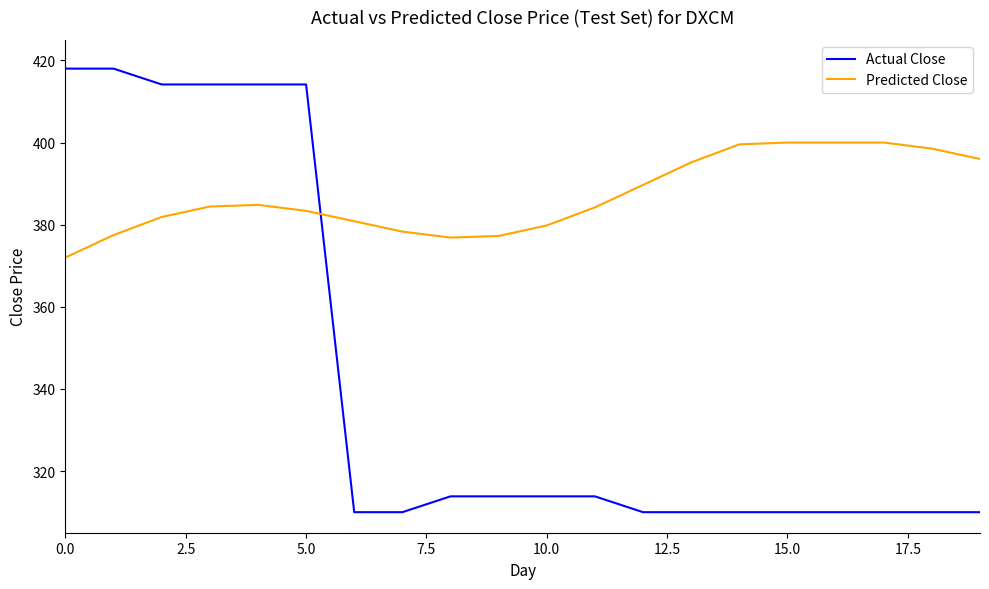

What is the minimum value shown in the chart?

310.0